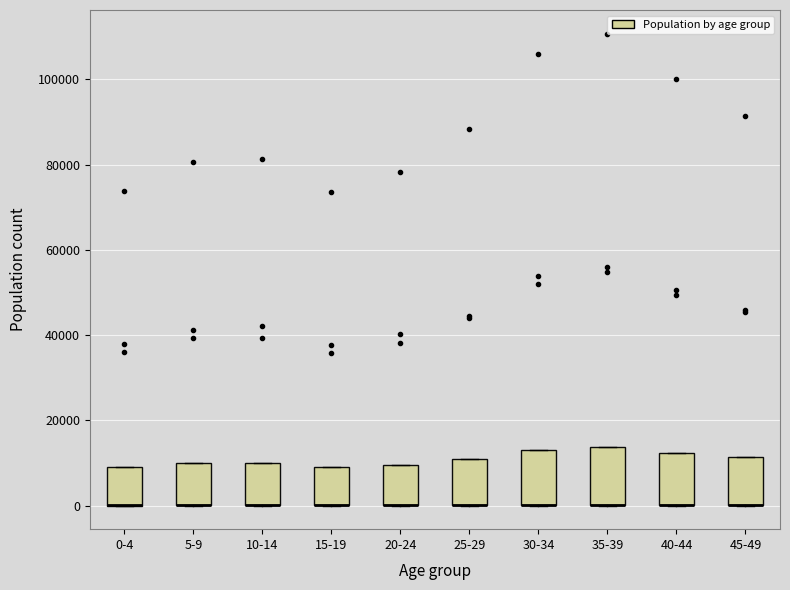

Reading left to right, read every box against the y-axis: the position of its median line, the range the box covers, and the ends of its whiskers. The values are not printed on the chart, so give them approximately, as read against the axis.

0-4: median 0 (drawn on the box's lower edge), box 0 to 10000, whiskers 0 to 10000
5-9: median 0 (drawn on the box's lower edge), box 0 to 10000, whiskers 0 to 10000
10-14: median 0 (drawn on the box's lower edge), box 0 to 10000, whiskers 0 to 10000
15-19: median 0 (drawn on the box's lower edge), box 0 to 8000, whiskers 0 to 8000
20-24: median 0 (drawn on the box's lower edge), box 0 to 10000, whiskers 0 to 10000
25-29: median 0 (drawn on the box's lower edge), box 0 to 12000, whiskers 0 to 12000
30-34: median 0 (drawn on the box's lower edge), box 0 to 14000, whiskers 0 to 14000
35-39: median 0 (drawn on the box's lower edge), box 0 to 14000, whiskers 0 to 14000
40-44: median 0 (drawn on the box's lower edge), box 0 to 12000, whiskers 0 to 12000
45-49: median 0 (drawn on the box's lower edge), box 0 to 12000, whiskers 0 to 12000